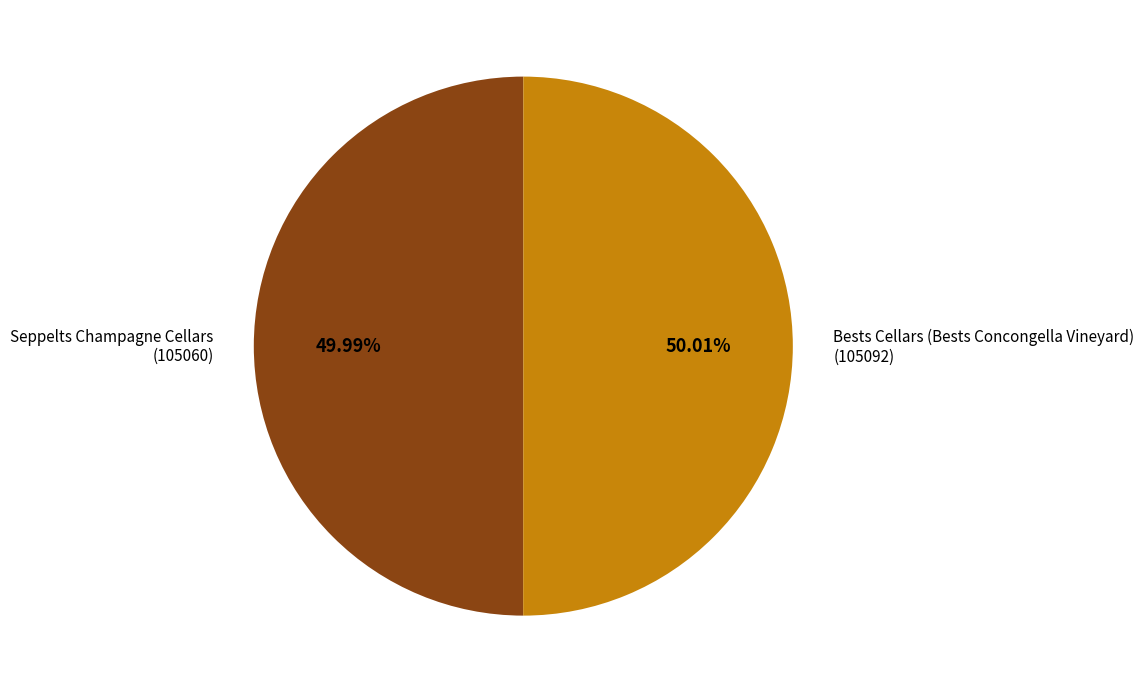

Is there any slice that represents more than half of the pie?

Yes